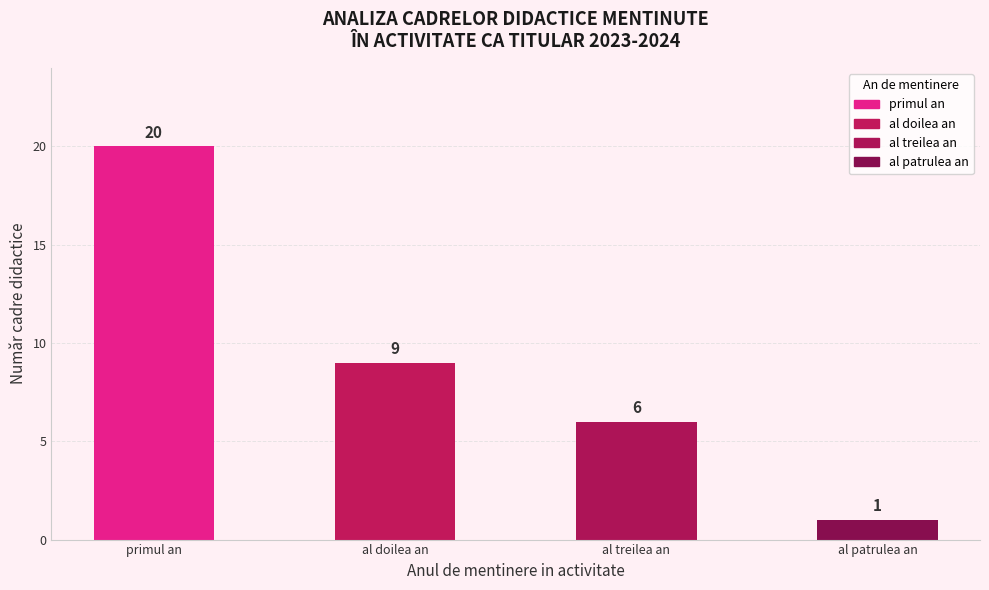

Rank the categories by value from highest to lowest.

primul an, al doilea an, al treilea an, al patrulea an